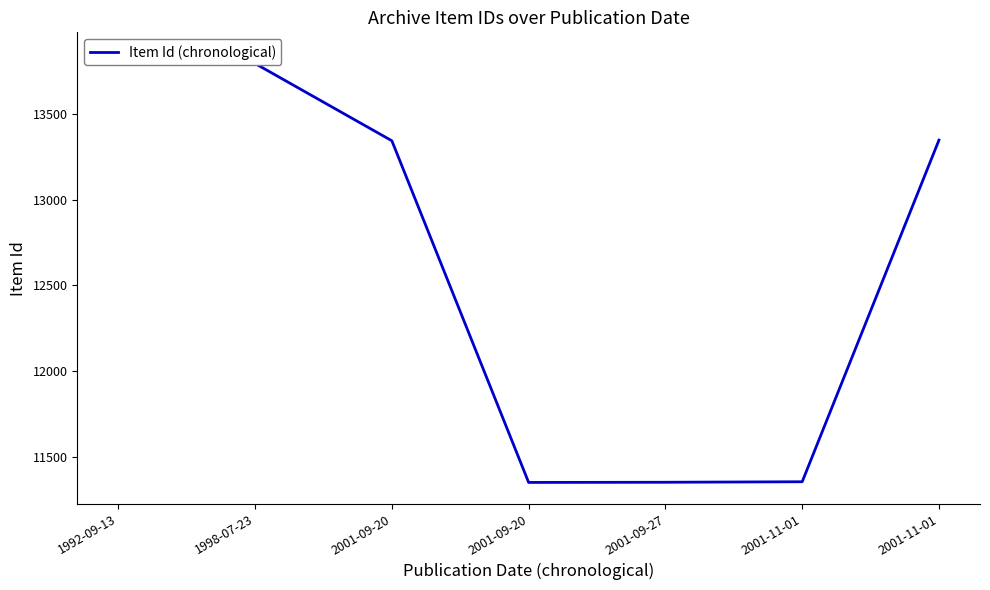

What is the difference between the maximum and minimum values?

2503